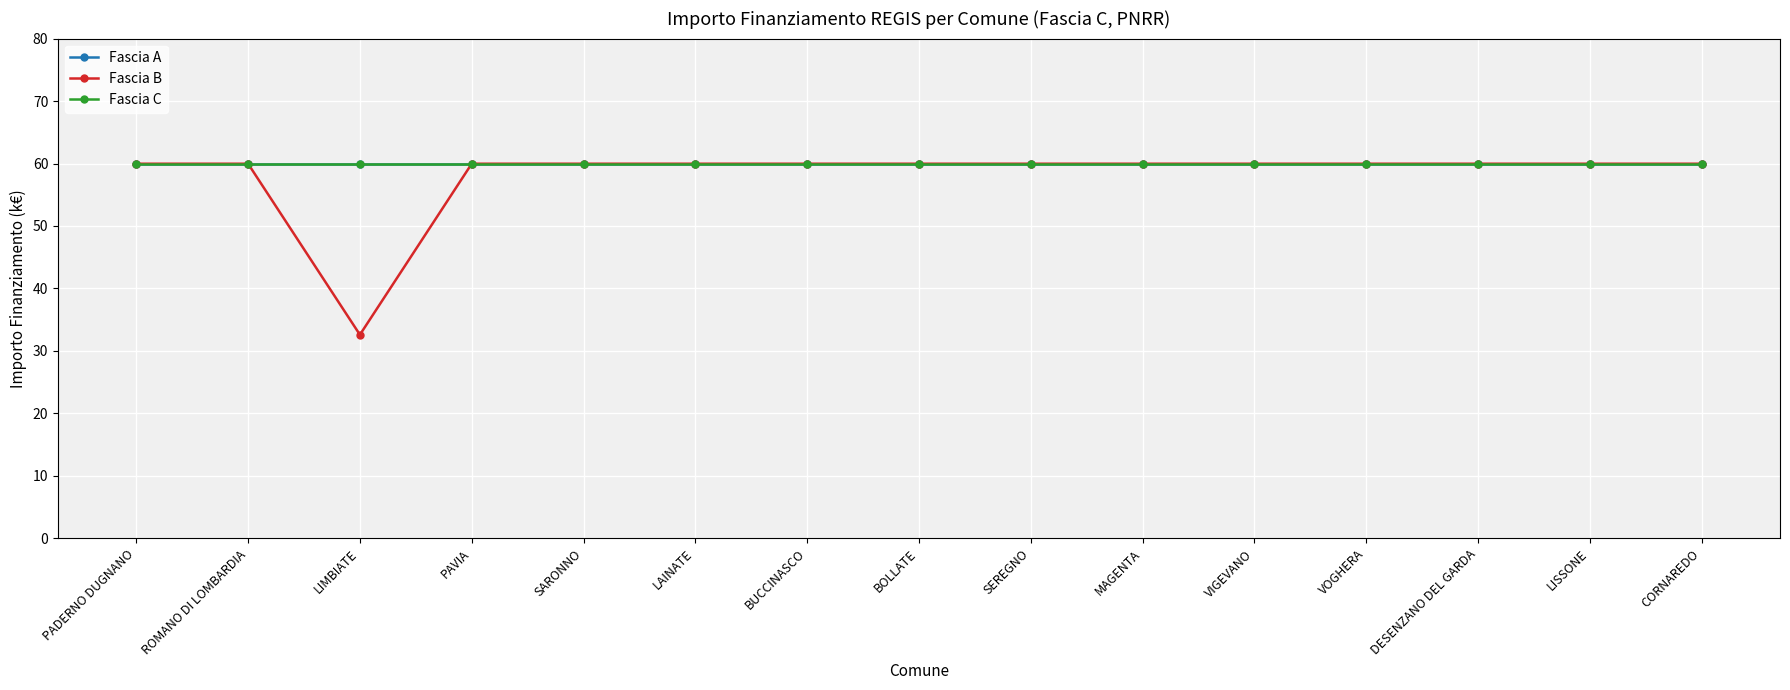

True or false: Fascia A has a value of 60.0 at PADERNO DUGNANO.

True